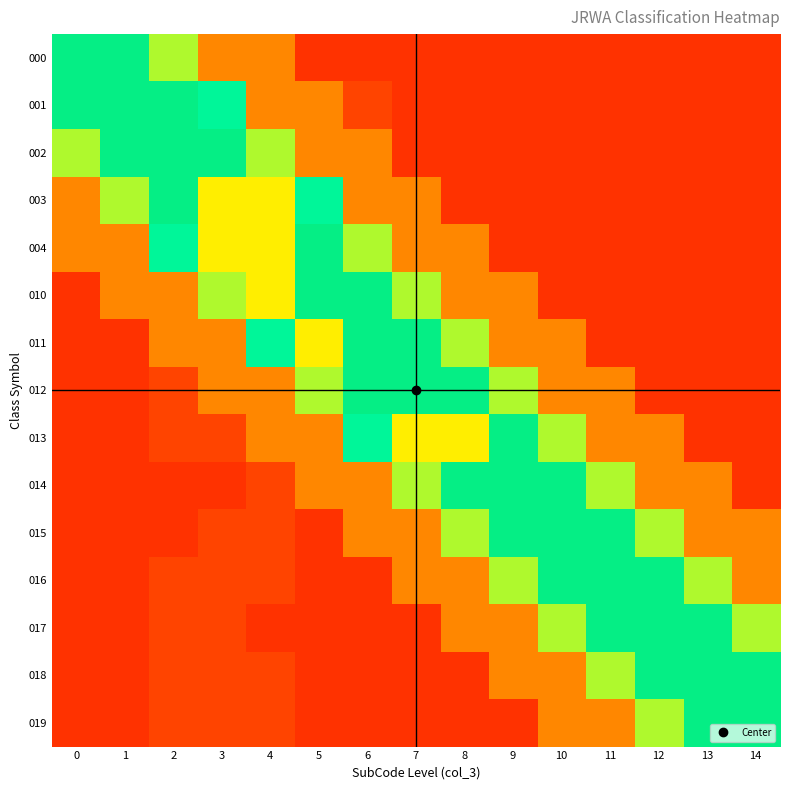

Which label corresponds to the smallest value in the chart?

5